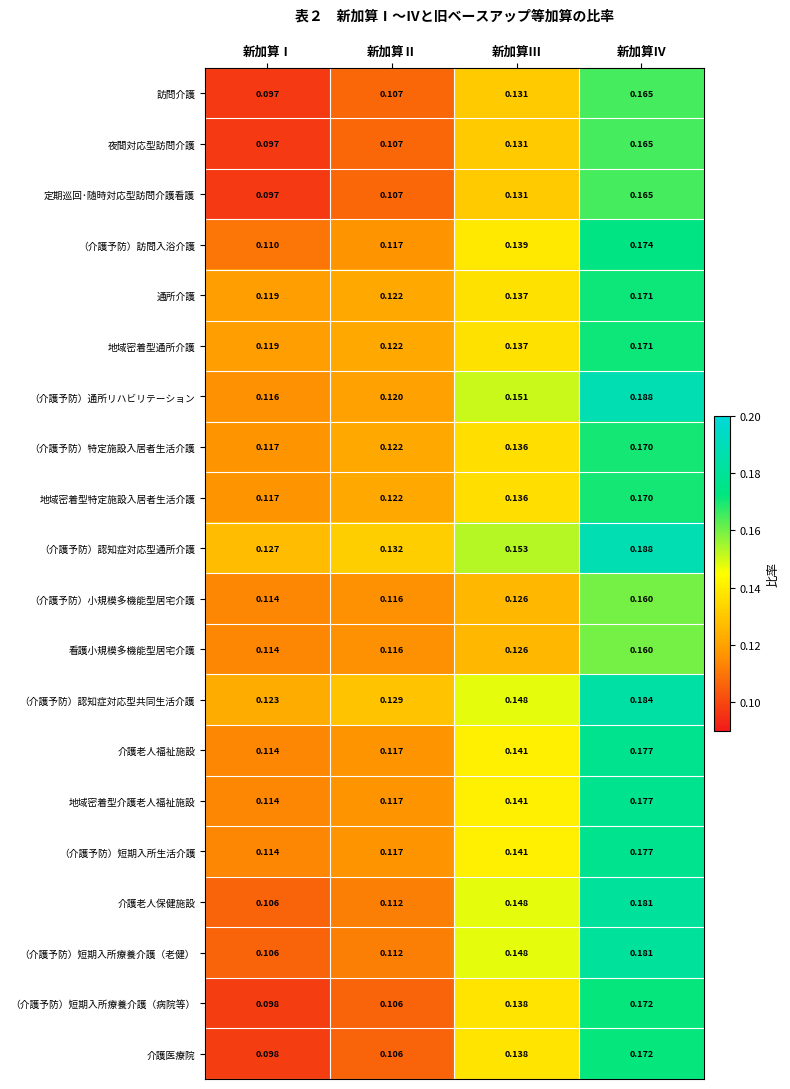

Is the value of 地域密着型介護老人福祉施設 at 新加算Ⅱ greater than the value of （介護予防）特定施設入居者生活介護 at 新加算Ⅳ?

No